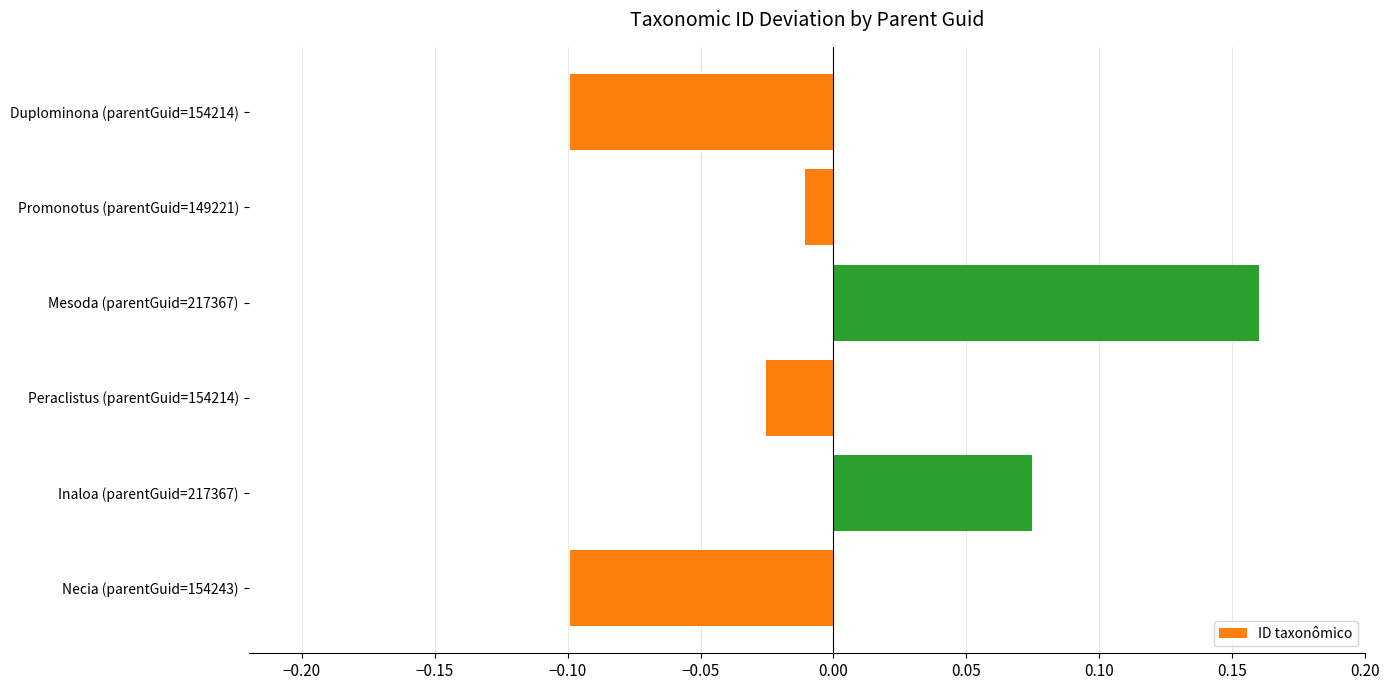

Does the chart contain stacked bars?

No